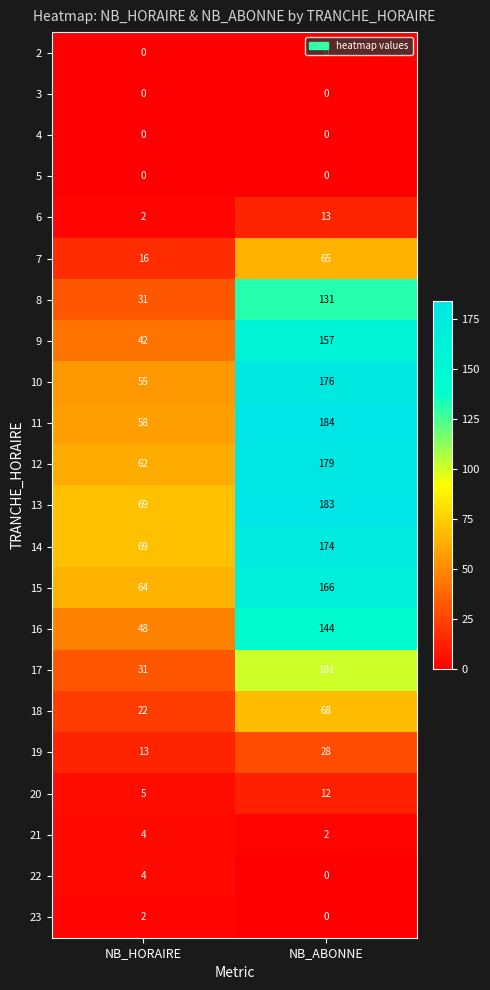

At which label is 18 closest to 45?

NB_HORAIRE